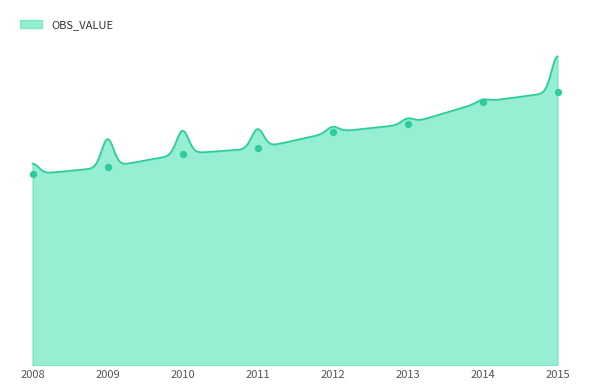

What is the change in value from 2008 to 2011?

+240605